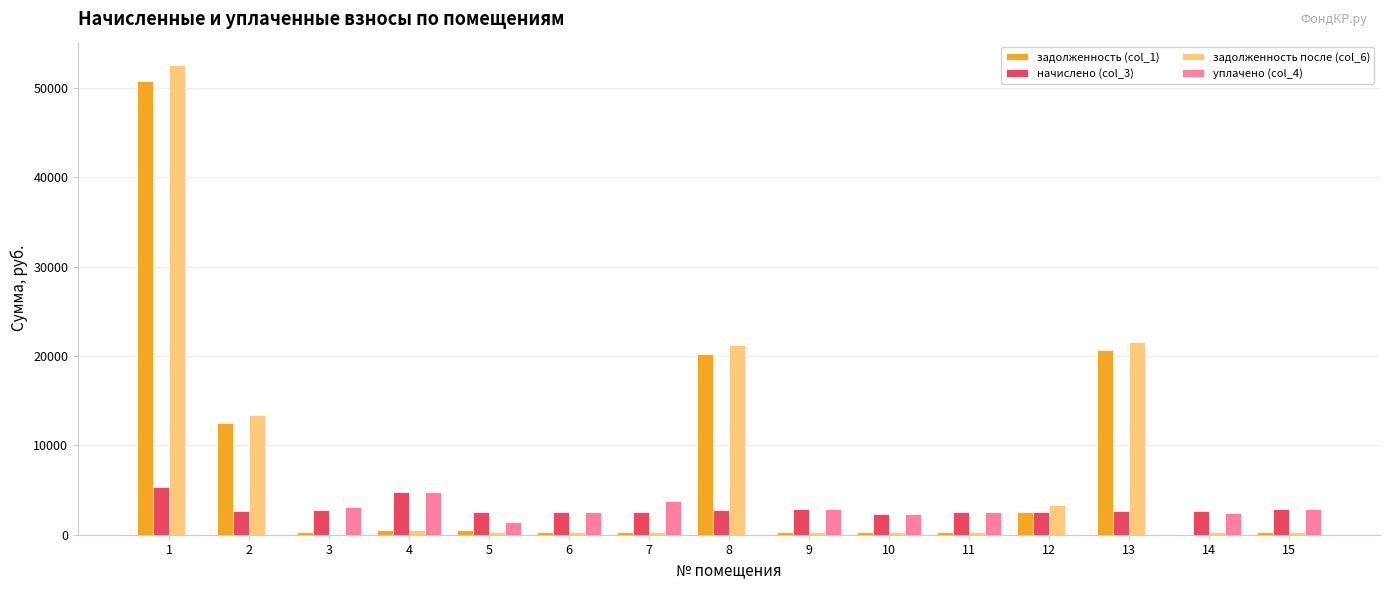

What is the sum of all задолженность (col_1) values?

109837.8